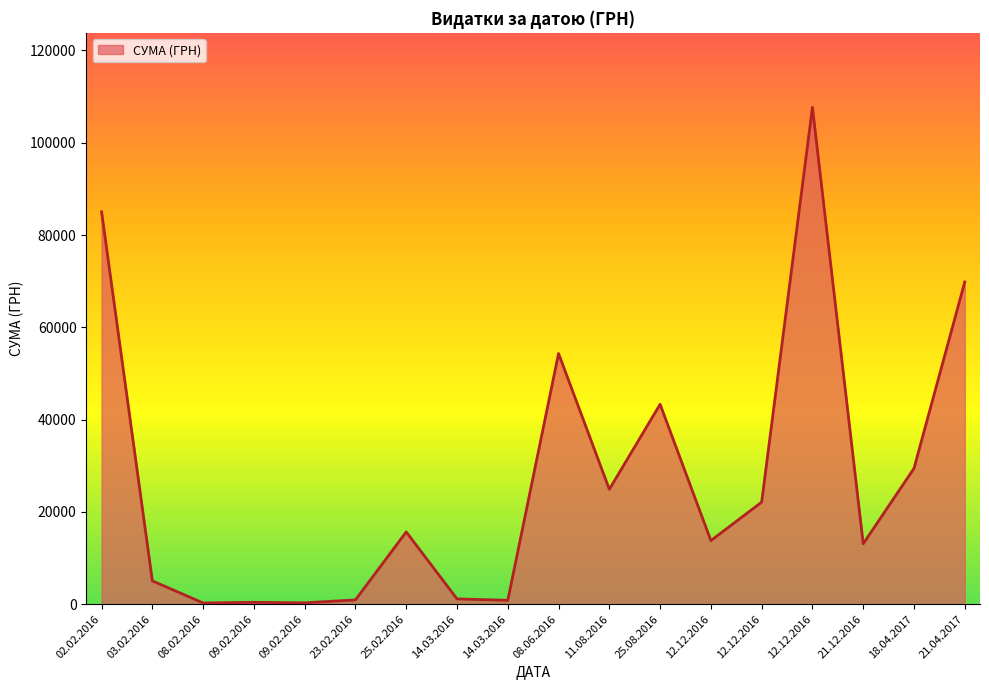

Read the value at 14.03.2016.

1152.5